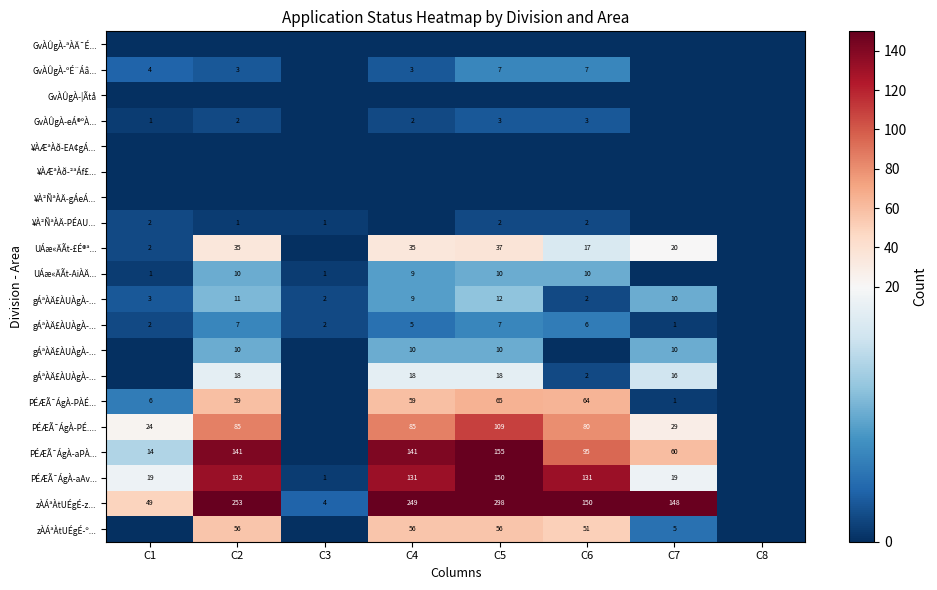

What is the total value across all series at C1?

127